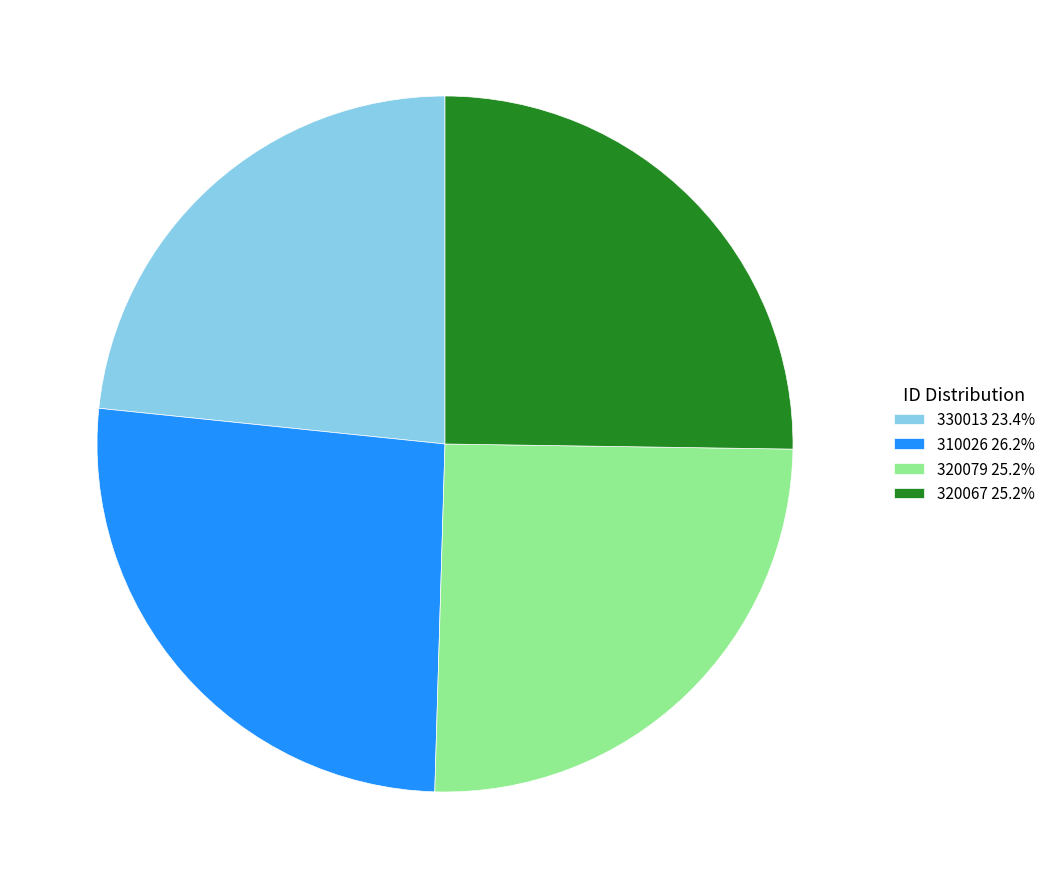

Is 320079 the majority of the pie?

No